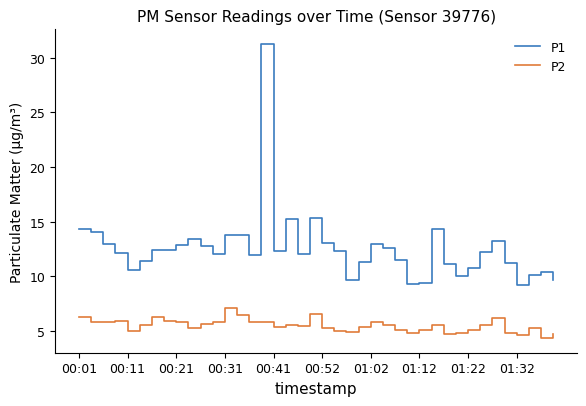

List the series in order of their overall mean, lowest first.

P2, P1